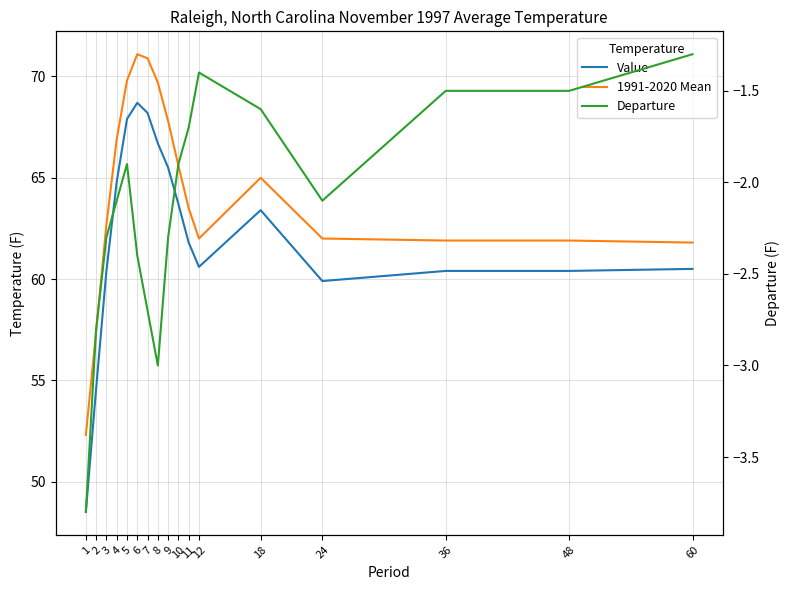

Rank the series by their maximum value, from lowest to highest.

Departure, Value, 1991-2020 Mean